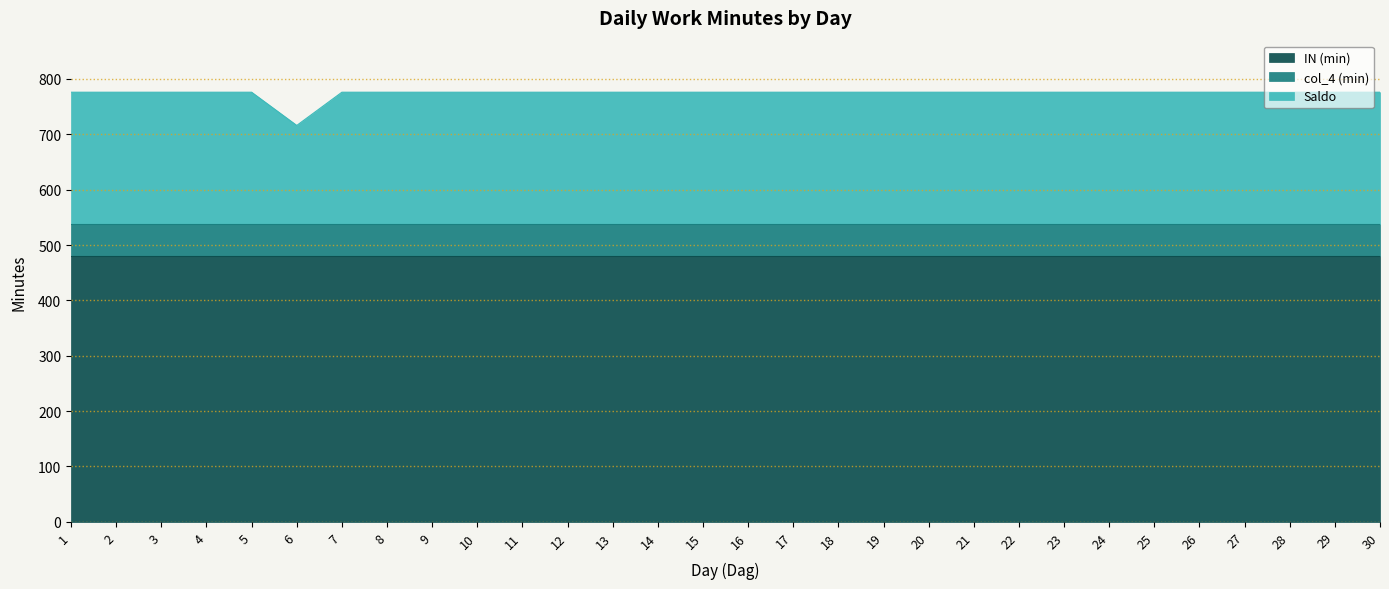

How many data points in Saldo are less than 238?

1